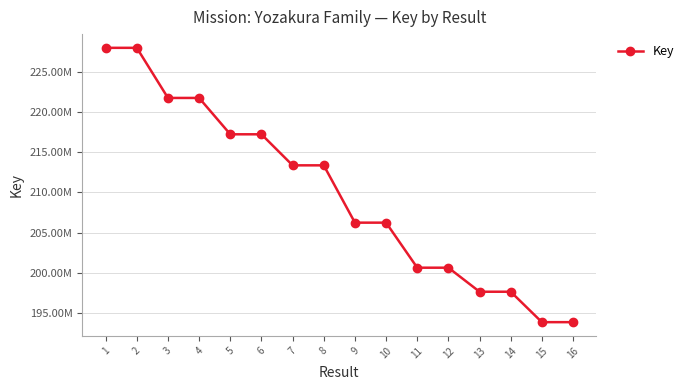

List the labels in order of value, smallest first.

16, 15, 14, 13, 12, 11, 10, 9, 8, 7, 6, 5, 4, 3, 2, 1